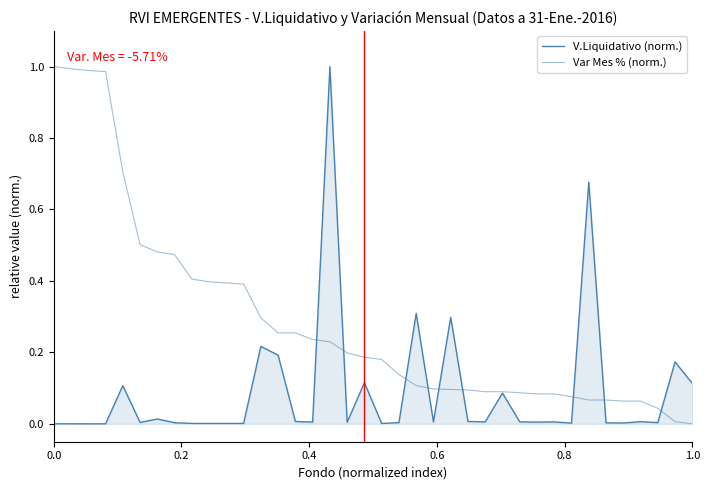

Reading left to right, extract all data points from this chart.

V.Liquidativo (norm.): 0.0	0.0	0.0	0.0	0.1	0.0	0.0	0.0	0.0	0.0	0.0	0.0	0.2	0.2	0.0	0.0	1.0	0.0	0.1	0.0	0.0	0.3	0.0	0.3	0.0	0.0	0.1	0.0	0.0	0.0	0.0	0.7	0.0	0.0	0.0	0.0	0.2	0.1
Var Mes % (norm.): 1.0	1.0	1.0	1.0	0.7	0.5	0.5	0.5	0.4	0.4	0.4	0.4	0.3	0.3	0.3	0.2	0.2	0.2	0.2	0.2	0.1	0.1	0.1	0.1	0.1	0.1	0.1	0.1	0.1	0.1	0.1	0.1	0.1	0.1	0.1	0.0	0.0	0.0